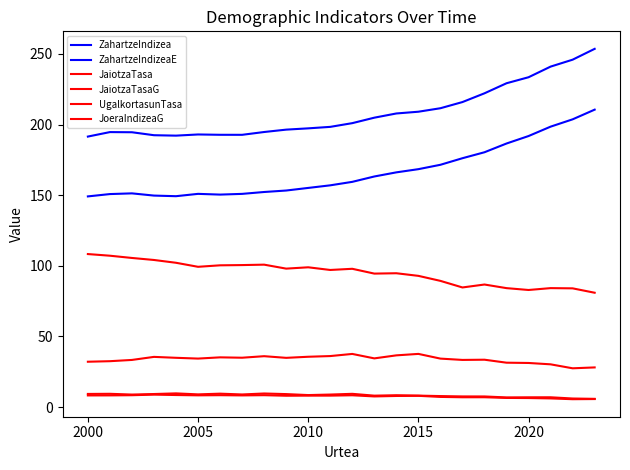

Reading left to right, transcribe all the data shown in this chart.

ZahartzeIndizea: 149.1	150.8	151.3	149.7	149.3	150.9	150.4	150.9	152.2	153.3	155.1	157.0	159.4	163.2	166.2	168.4	171.5	176.2	180.4	186.6	191.9	198.5	203.7	210.5
ZahartzeIndizeaE: 191.5	194.7	194.5	192.4	192.1	193.0	192.7	192.7	194.7	196.4	197.3	198.3	201.0	204.8	207.8	209.1	211.5	215.9	222.1	229.2	233.5	241.0	245.9	253.6
JaiotzaTasa: 8.3	8.3	8.4	8.8	8.5	8.3	8.4	8.3	8.4	8.0	8.1	8.1	8.4	7.5	7.9	8.0	7.2	7.0	7.0	6.5	6.4	6.1	5.6	5.7
JaiotzaTasaG: 9.3	9.4	8.9	9.2	9.7	9.0	9.5	8.9	9.6	9.2	8.5	8.9	9.4	8.1	8.4	8.1	7.8	7.5	7.5	6.8	6.9	7.0	6.1	5.8
UgalkortasunTasa: 32.1	32.5	33.4	35.5	34.9	34.3	35.2	35.0	36.0	34.9	35.6	36.1	37.6	34.5	36.6	37.6	34.3	33.4	33.5	31.4	31.2	30.3	27.5	28.1
JoeraIndizeaG: 108.3	107.2	105.6	104.1	102.2	99.3	100.3	100.5	100.8	98.0	99.0	97.1	97.9	94.5	94.7	92.9	89.3	84.7	86.8	84.2	82.9	84.2	84.0	80.9